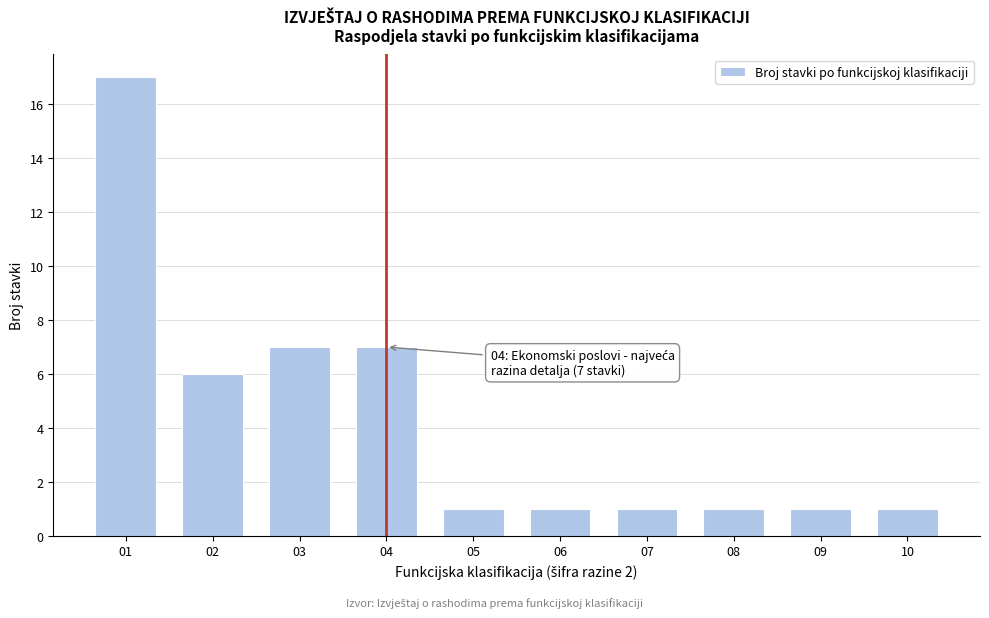

Reading right to left, transcribe all the data shown in this chart.

10=1	09=1	08=1	07=1	06=1	05=1	04=7	03=7	02=6	01=17